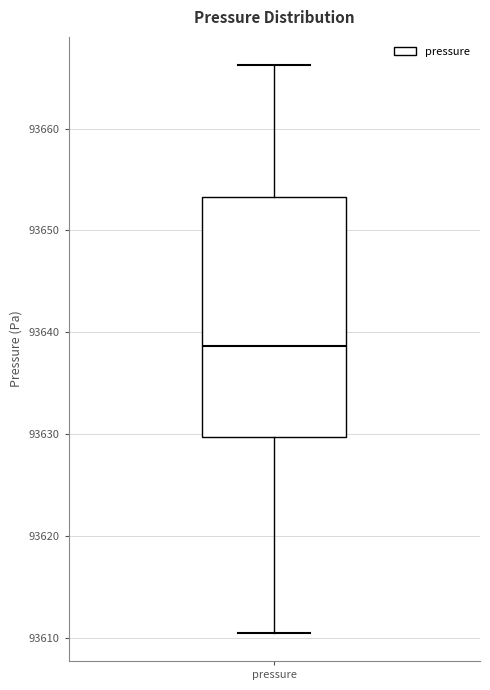

Where is the upper edge of the box for pressure on the y-axis? The values are not printed on the chart, so give them approximately, as read against the axis.

93653